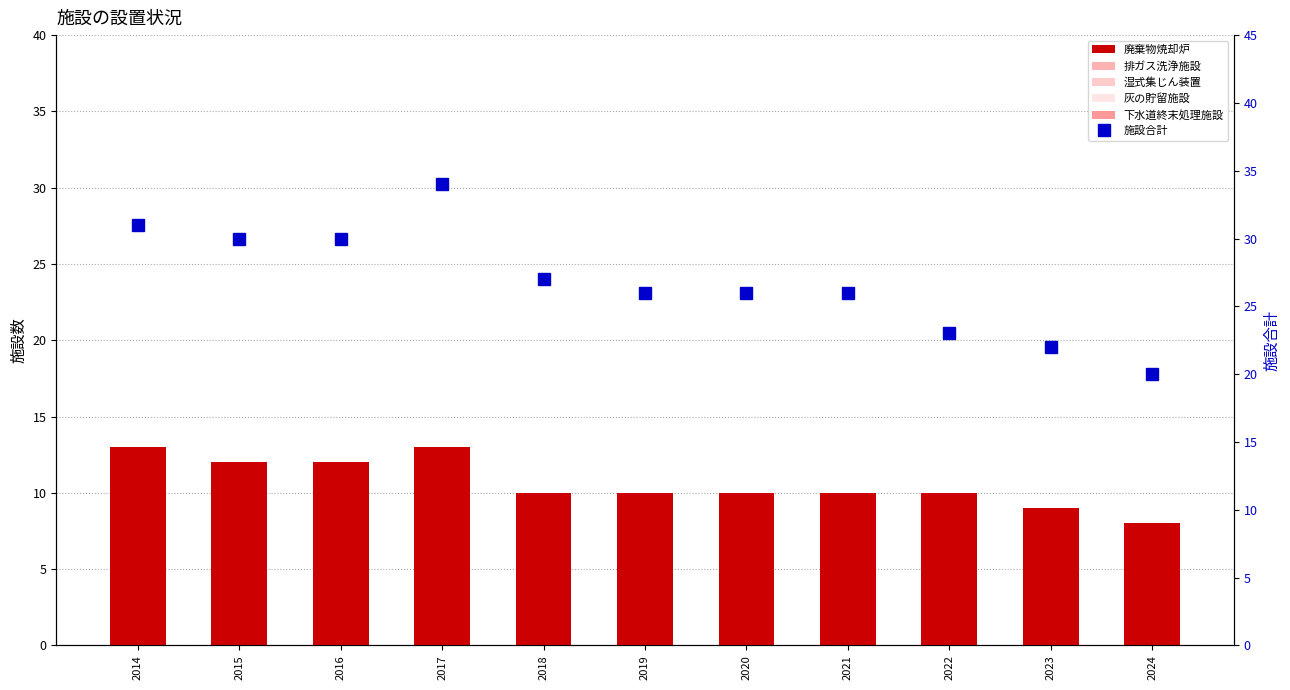

What is the spread (max minus min) of values at 2018?

25